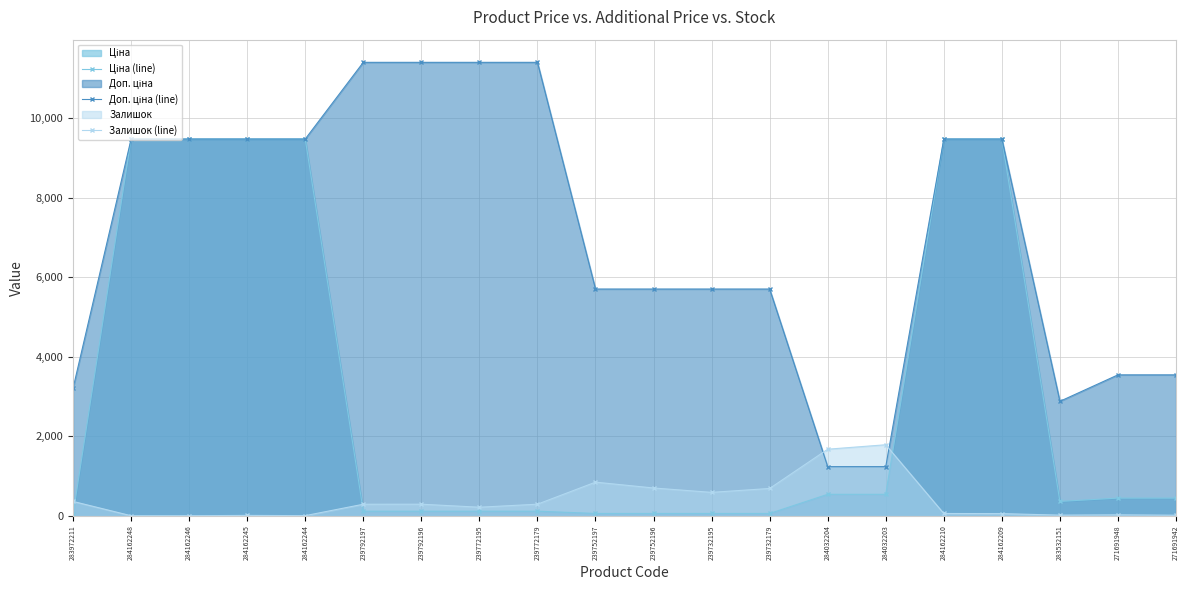

True or false: Залишок (line) has a value of 290.0 at 239772179.

True